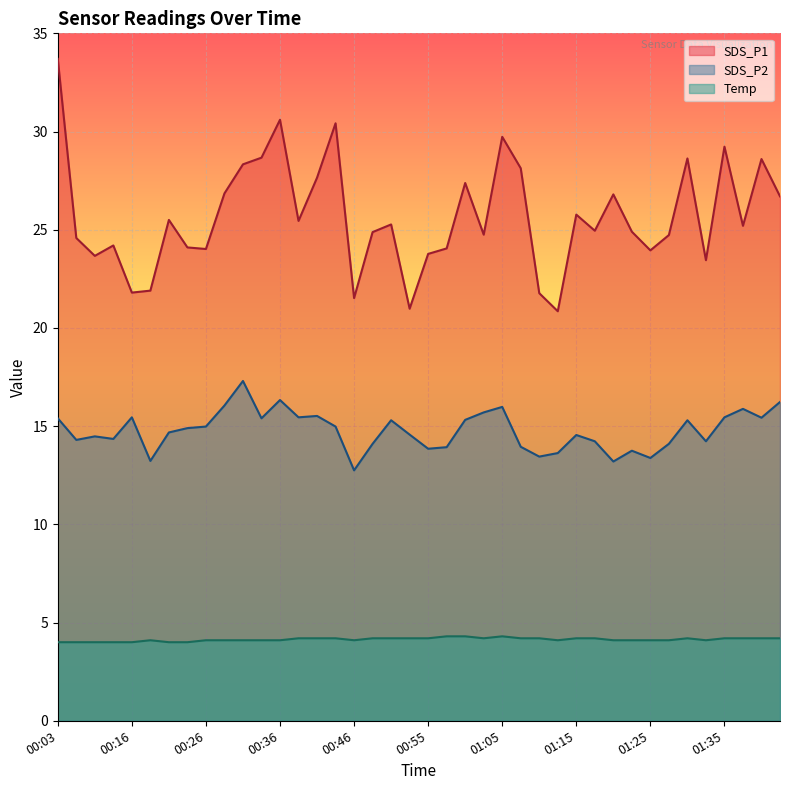

Which series has the widest spread of values?

SDS_P1